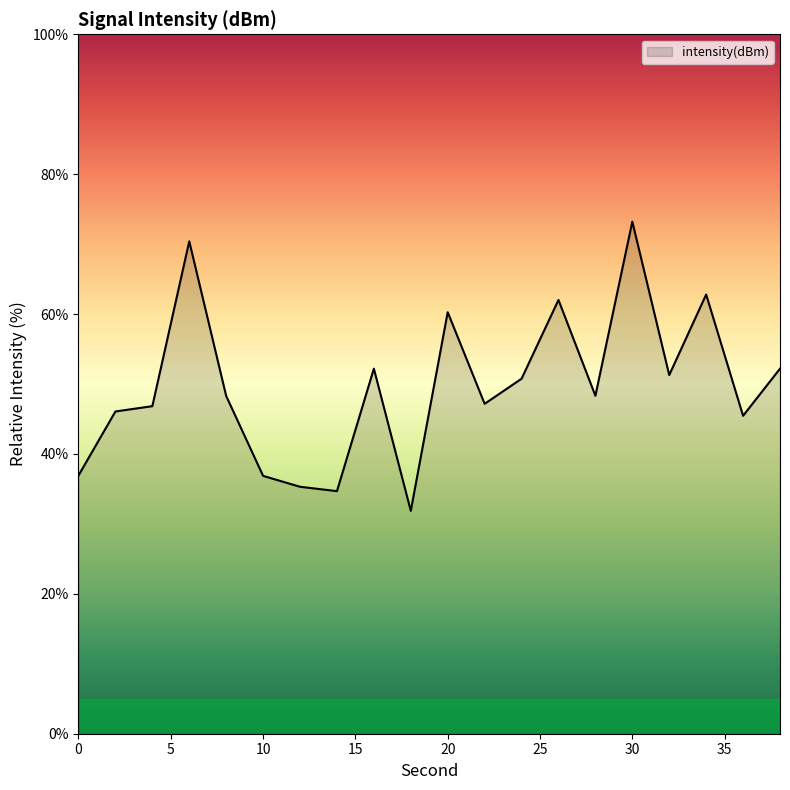

How many lines are shown in the chart?

1